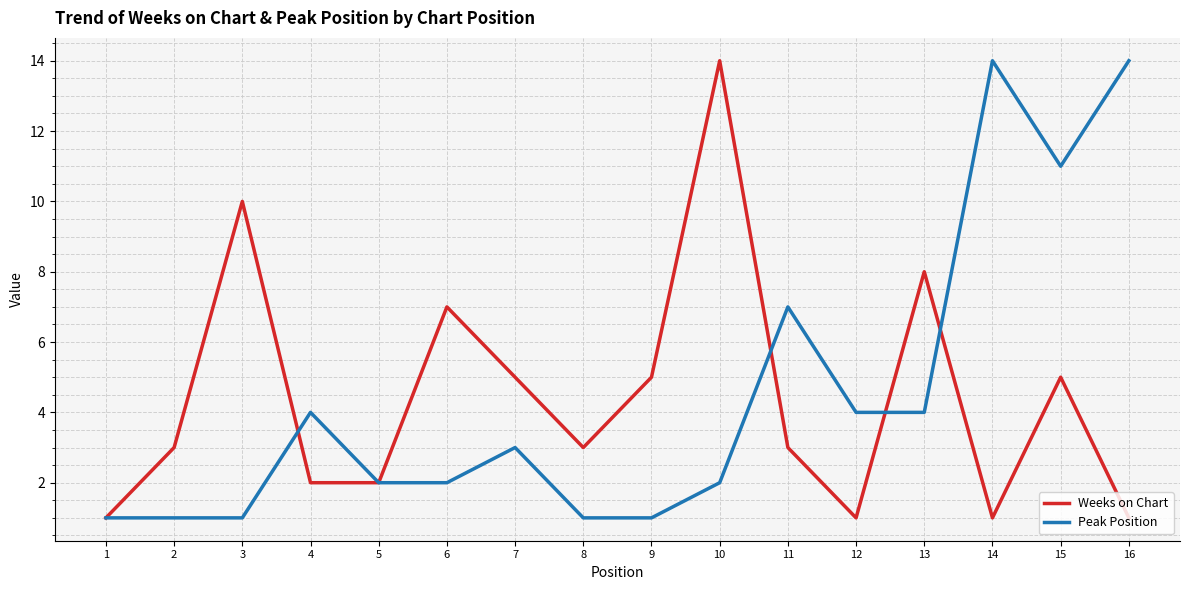

Which series changed the most between 2 and 14?

Peak Position